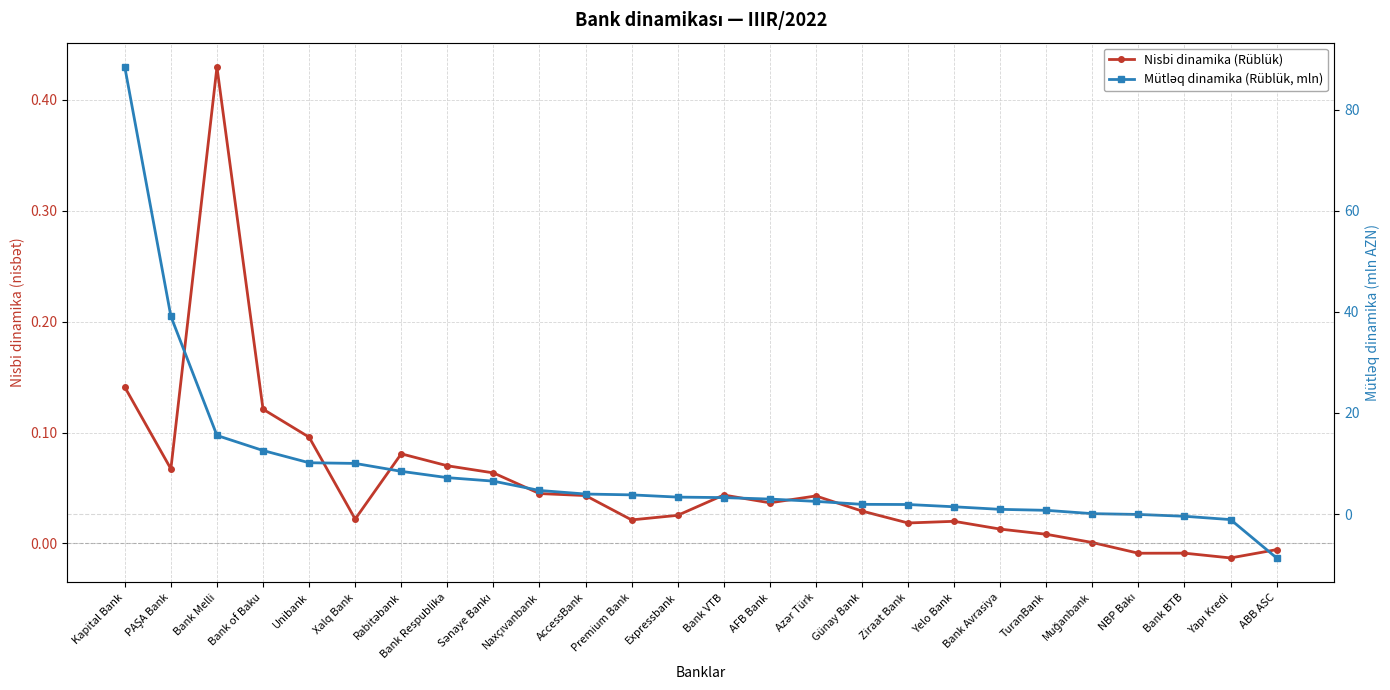

Which series has the widest spread of values?

Mütləq dinamika (Rüblük, mln)